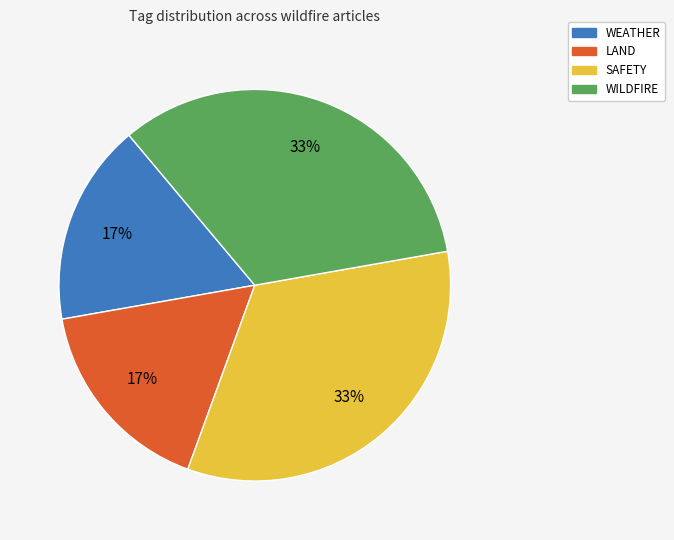

Is there any slice that represents more than half of the pie?

No